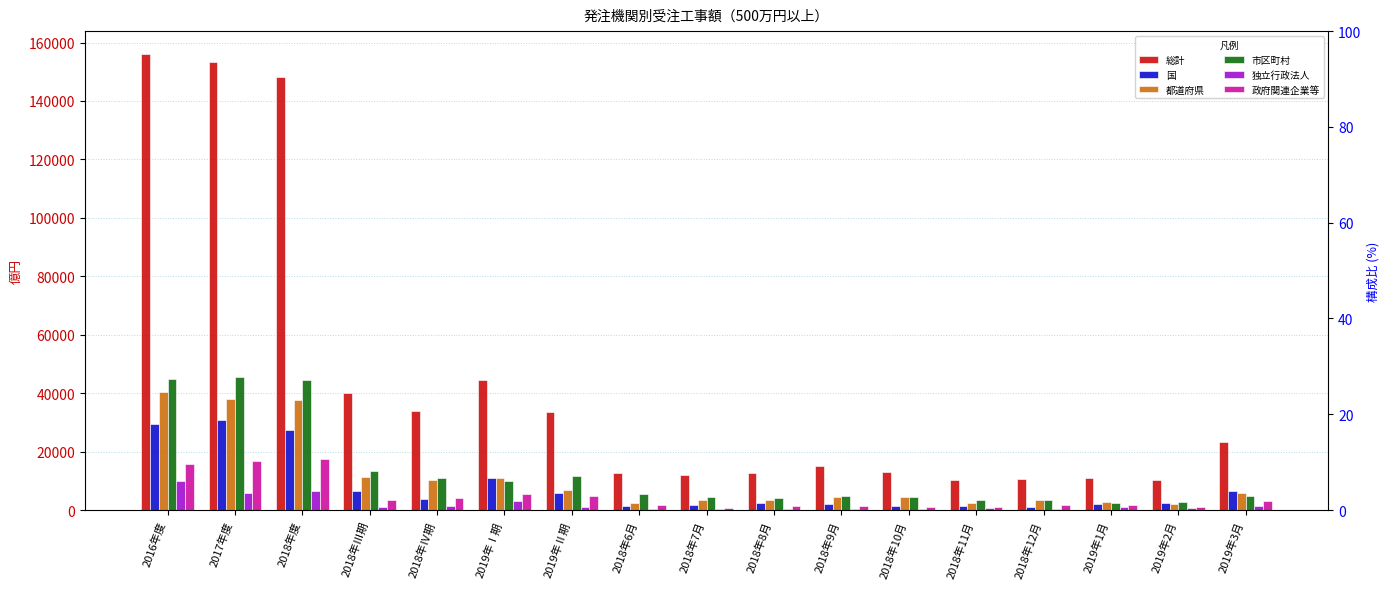

At which label is 都道府県 closest to 21288?

2018年Ⅲ期